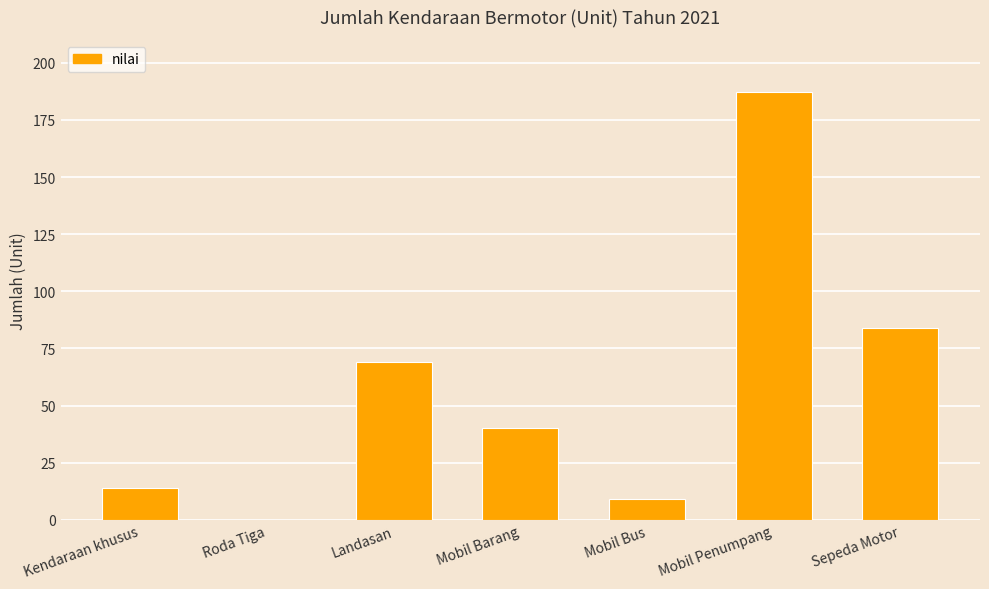

Between Landasan and Mobil Bus, which is larger?

Landasan